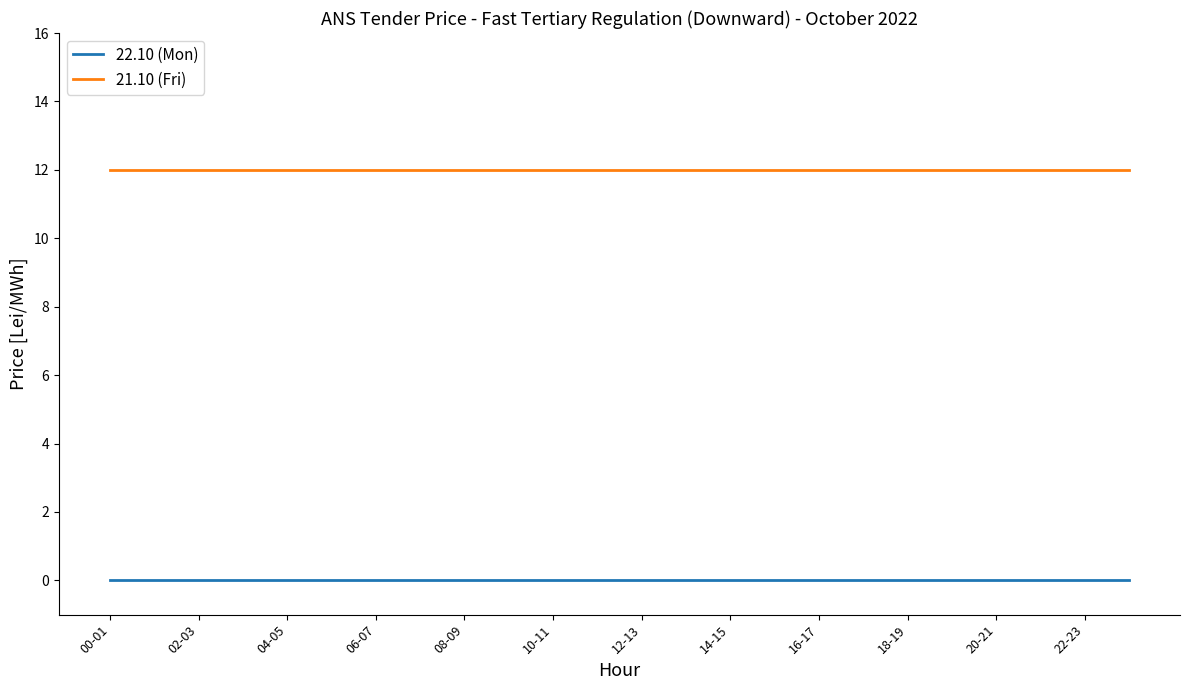

Which series has the largest total across all categories?

21.10 (Fri)